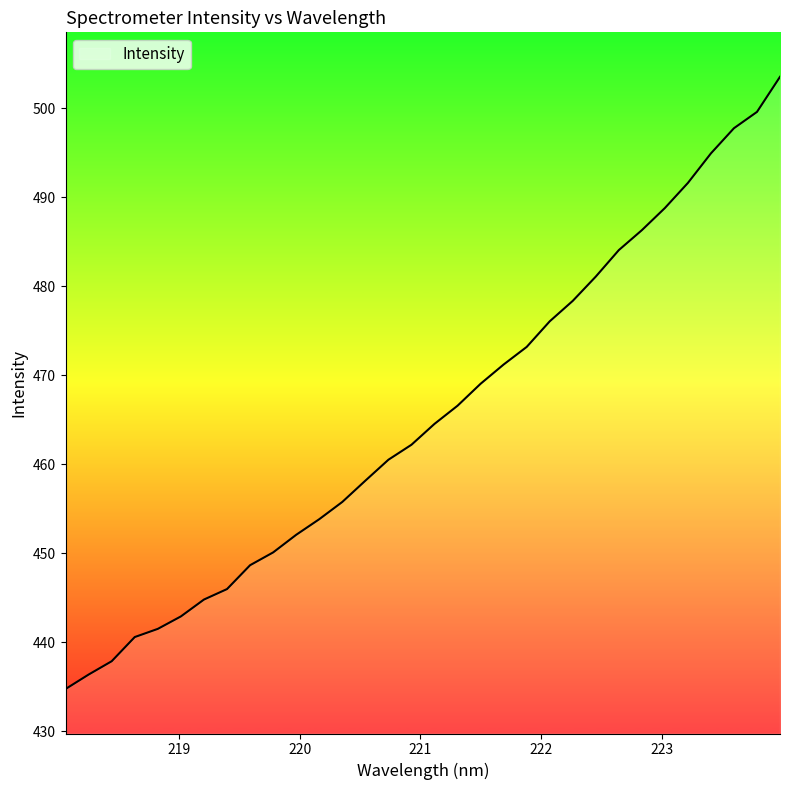

What is the maximum value shown in the chart?

503.5